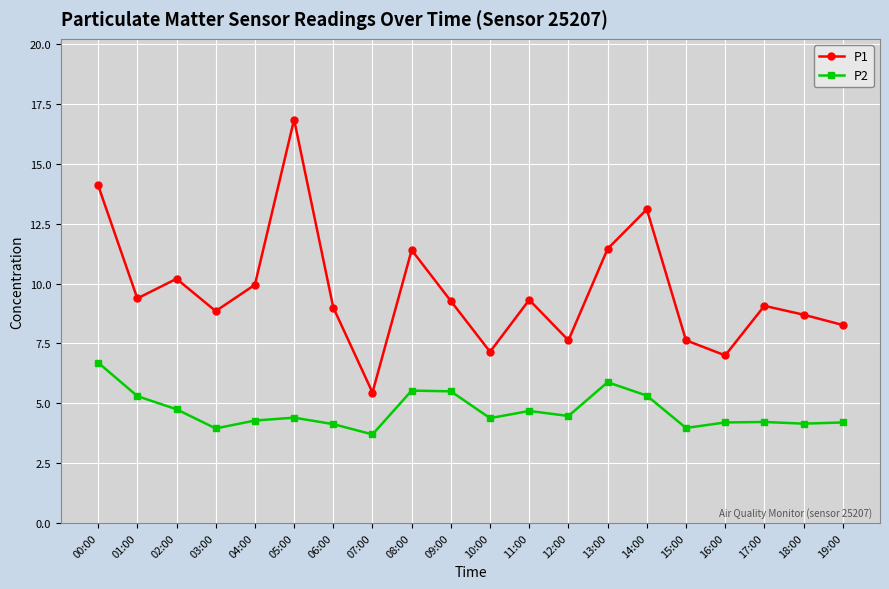

At which category does P1 reach its first local valley?

01:00